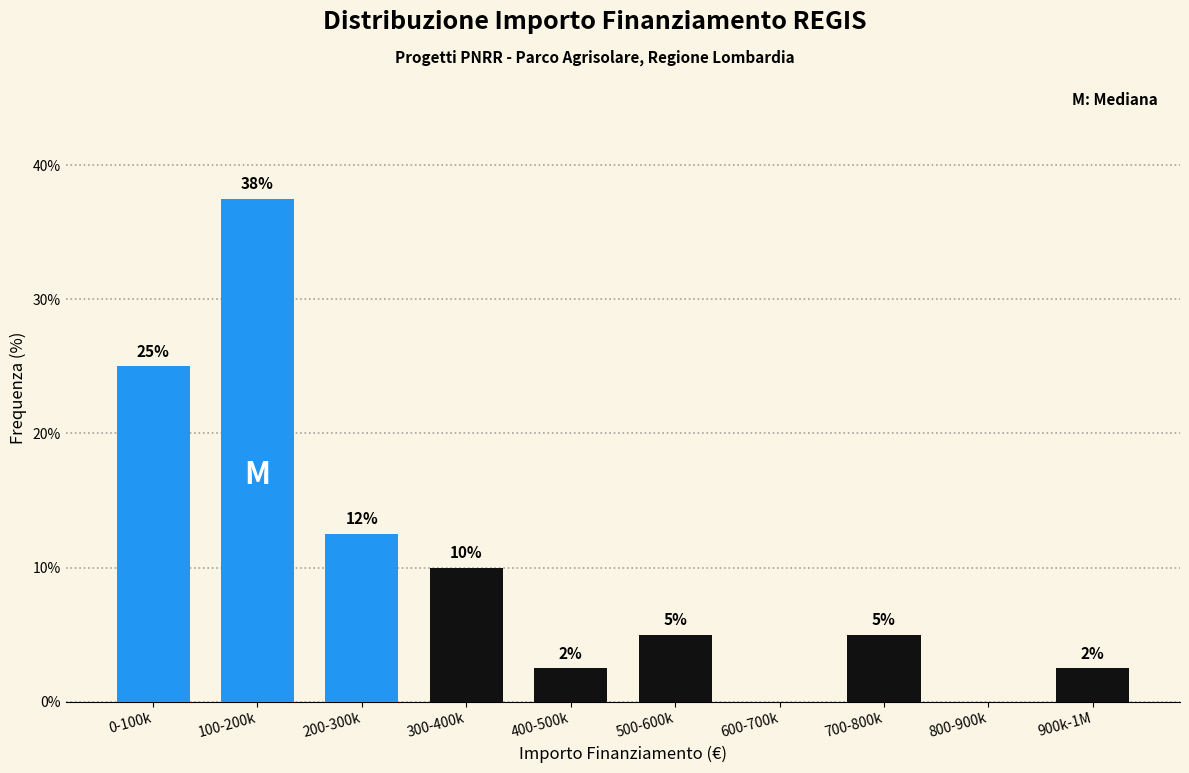

What is the approximate value at 200-300k?

12.5